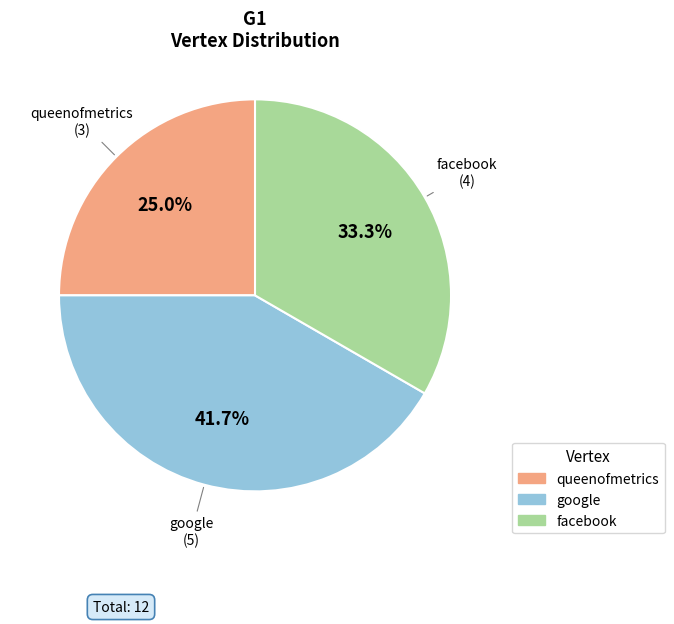

Does google represent more than half of the total?

No